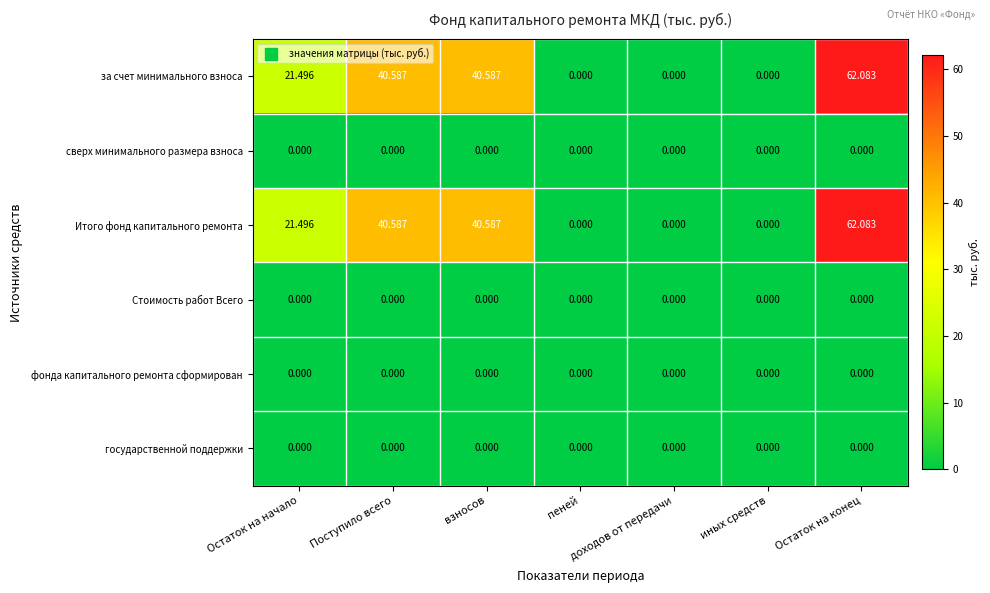

At which category does the chart reach its peak across all series?

Остаток на конец